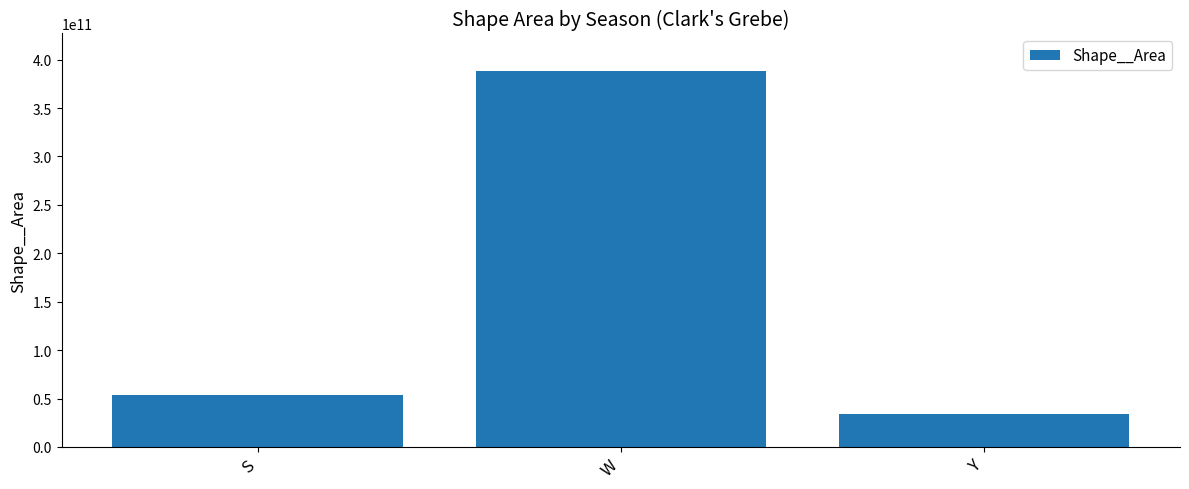

What is the sum of the values at W and Y?

422327543832.3